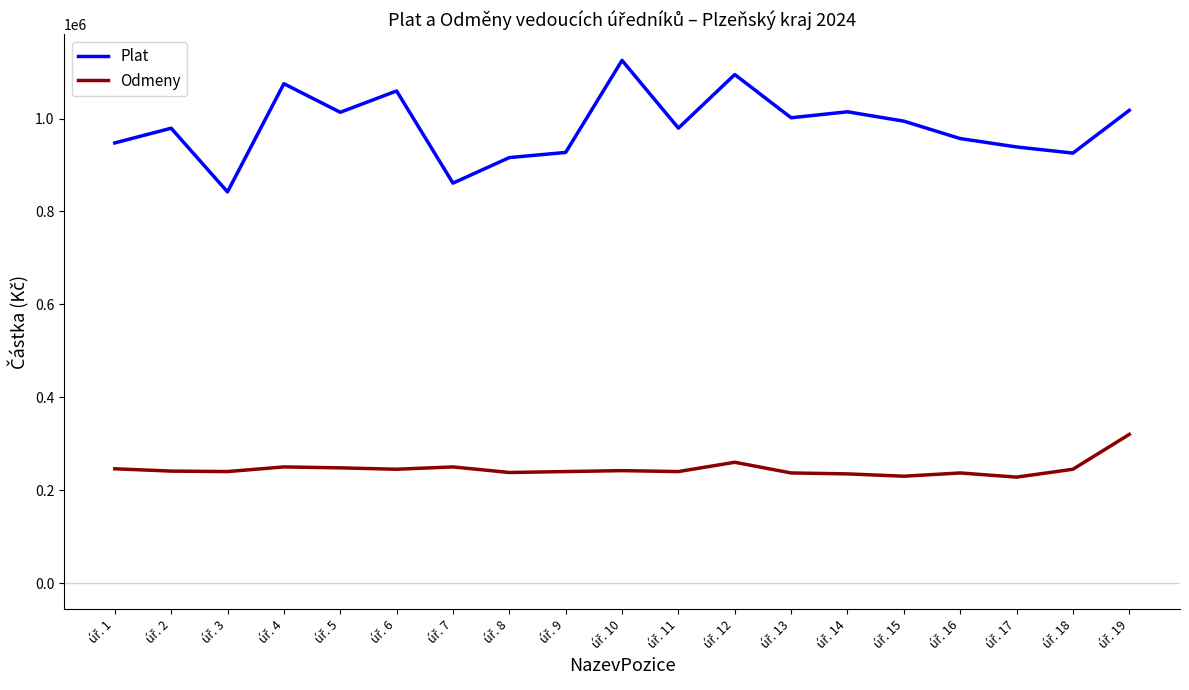

True or false: Plat and Odmeny cross at least once.

False